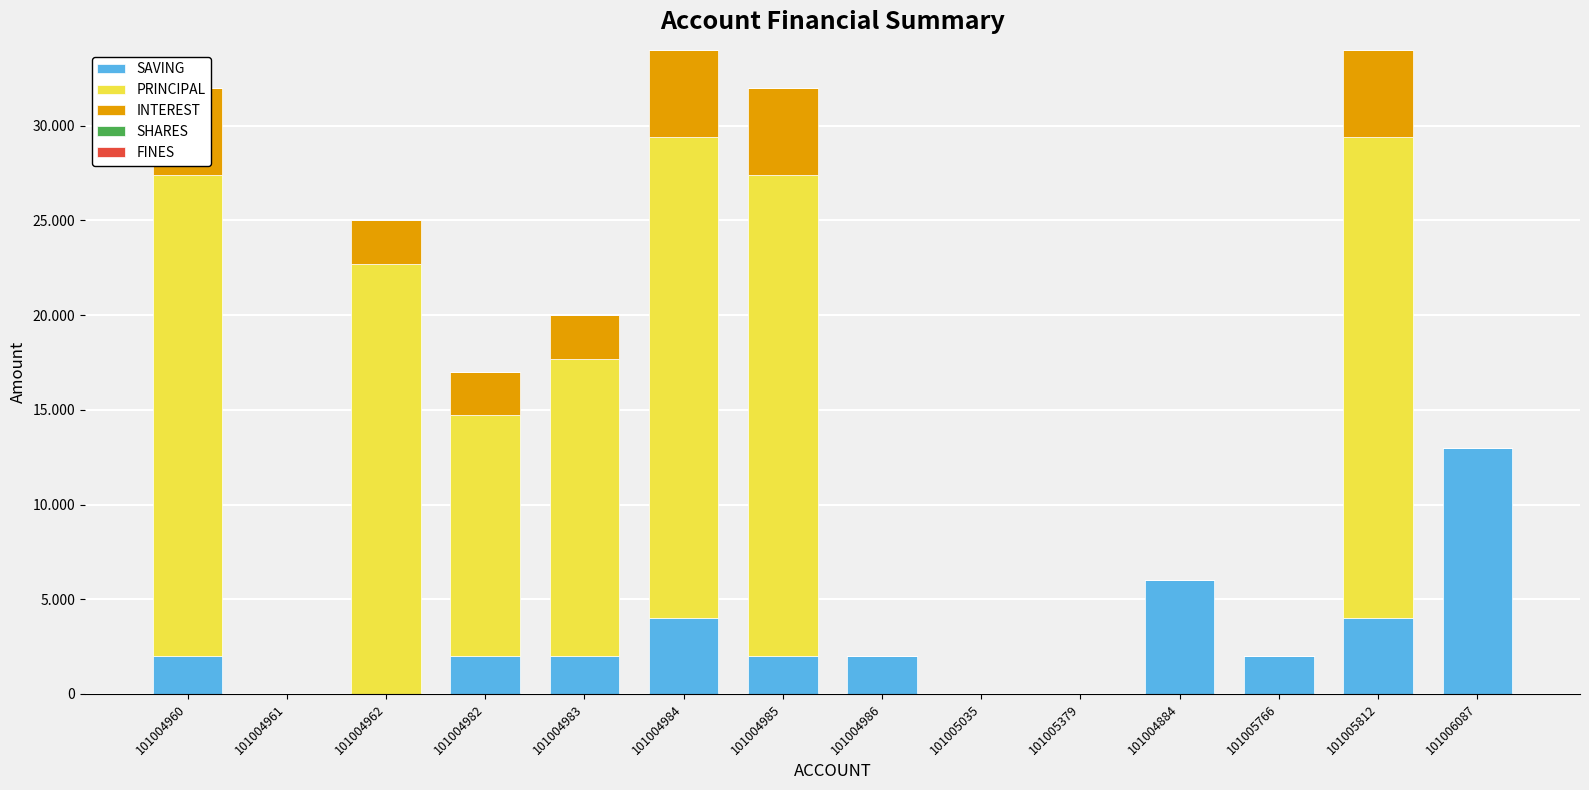

Reading left to right, list all the values displayed in this chart.

SAVING: 2000	0	0	2000	2000	4000	2000	2000	0	0	6000	2000	4000	13000
PRINCIPAL: 25400	0	22700	12700	15700	25400	25400	0	0	0	0	0	25400	0
INTEREST: 4600	0	2300	2300	2300	4600	4600	0	0	0	0	0	4600	0
SHARES: 0	0	0	0	0	0	0	0	0	0	0	0	0	0
FINES: 0	0	0	0	0	0	0	0	0	0	0	0	0	0